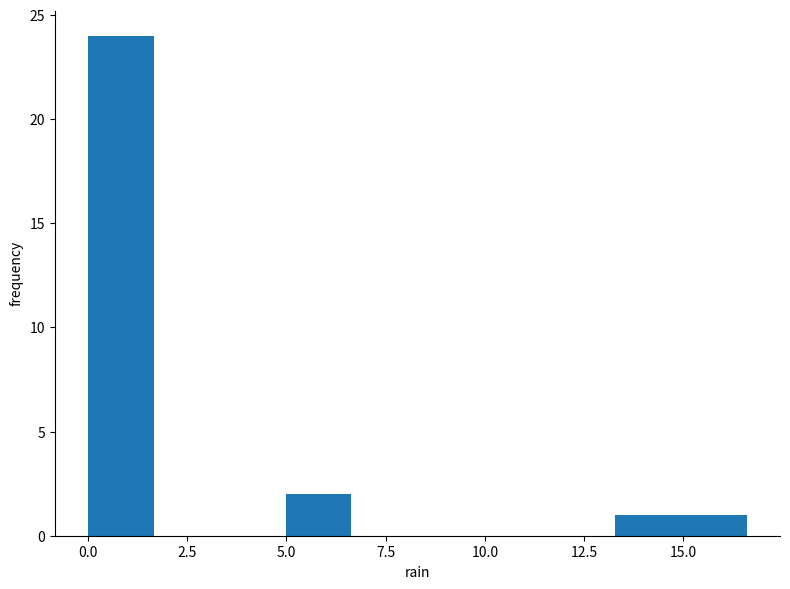

Around what value on the x-axis is the tallest bar? Give the approximate position of its centre, as read against the axis.

1.0